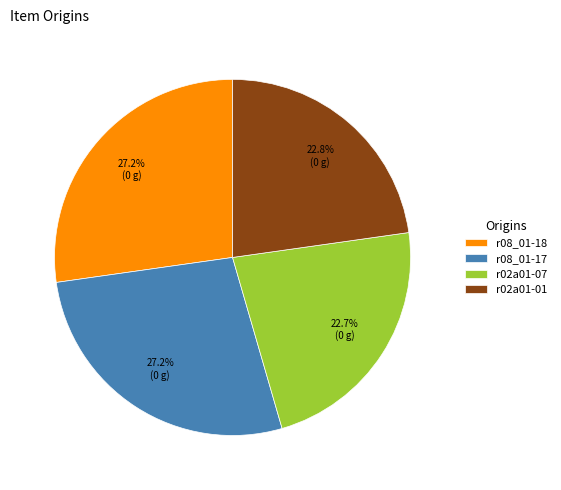

True or false: r02a01-01 accounts for 37% of the total.

False